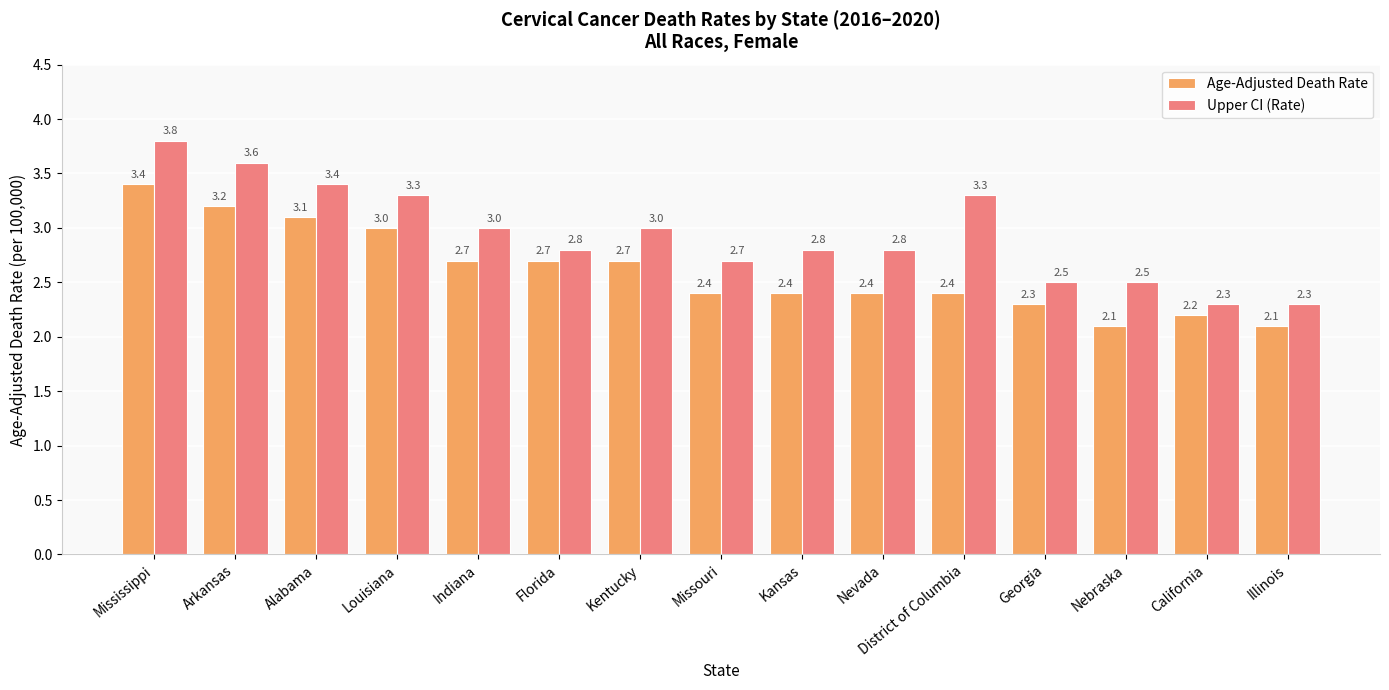

Does the chart contain any negative values?

No